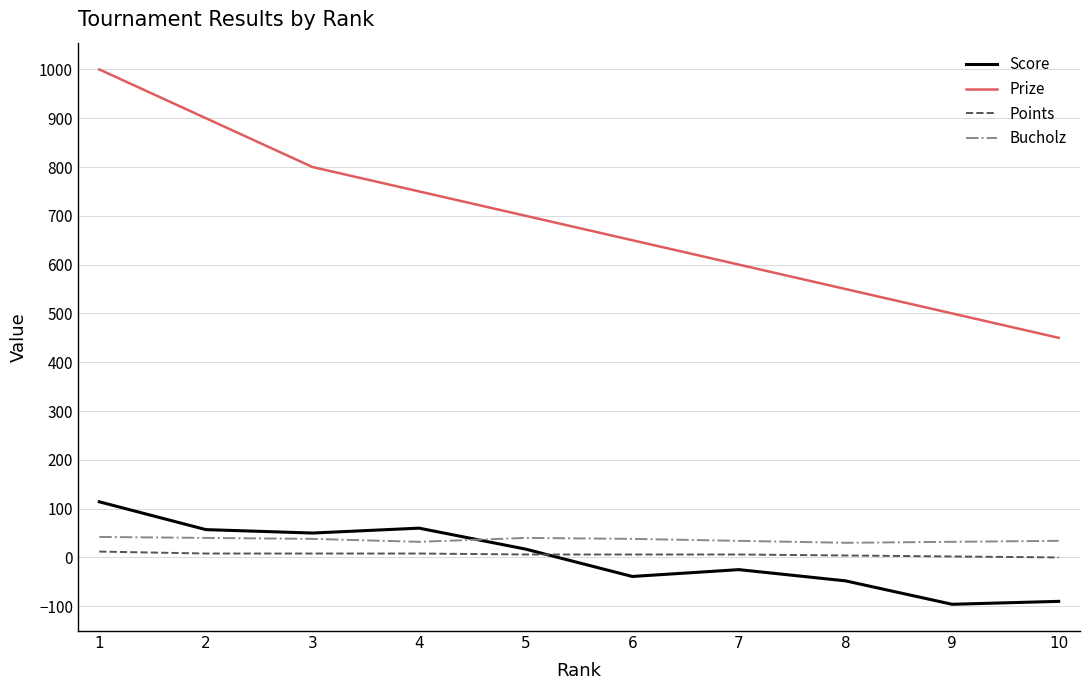

Which series has the largest total across all categories?

Prize